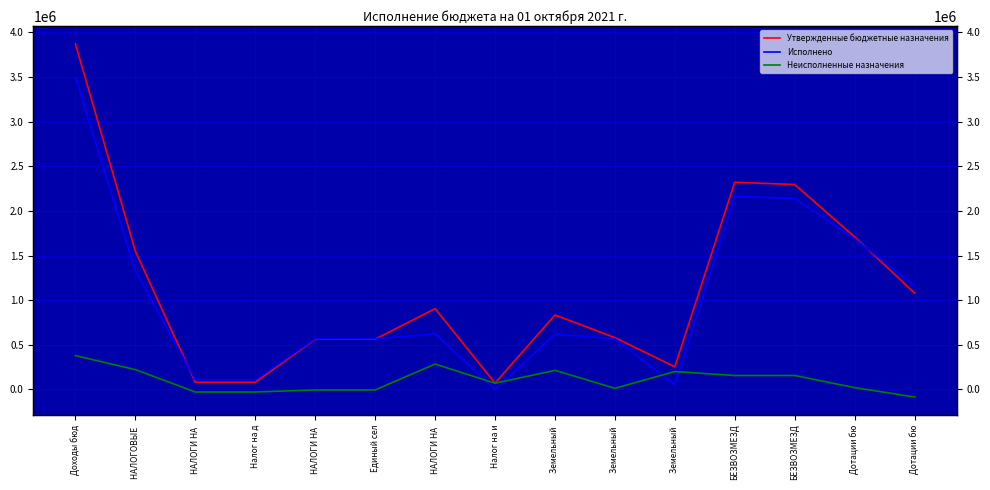

Where do Утвержденные бюджетные назначения and Исполнено first cross each other?

НАЛОГОВЫЕ  and НАЛОГИ НА 